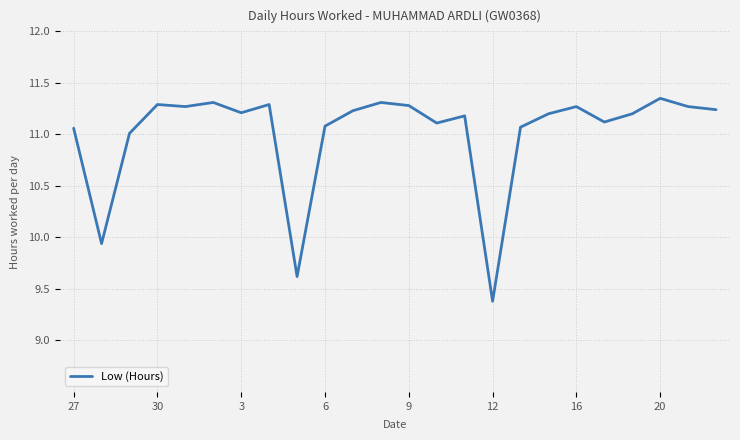

What is the minimum value shown in the chart?

9.4